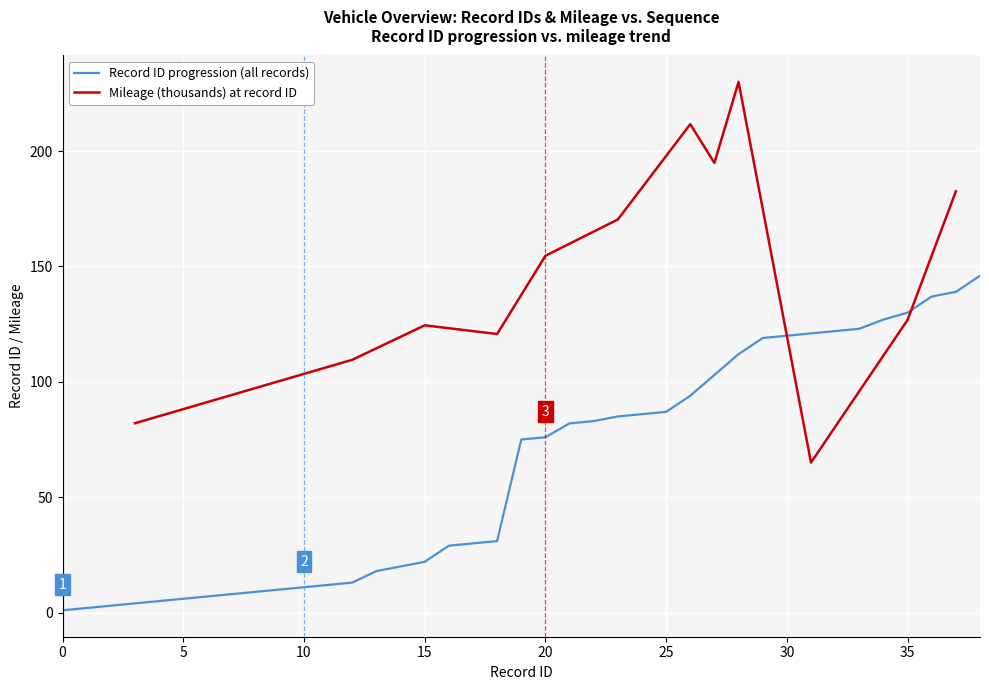

Where is the data nearest to the value 73?

19